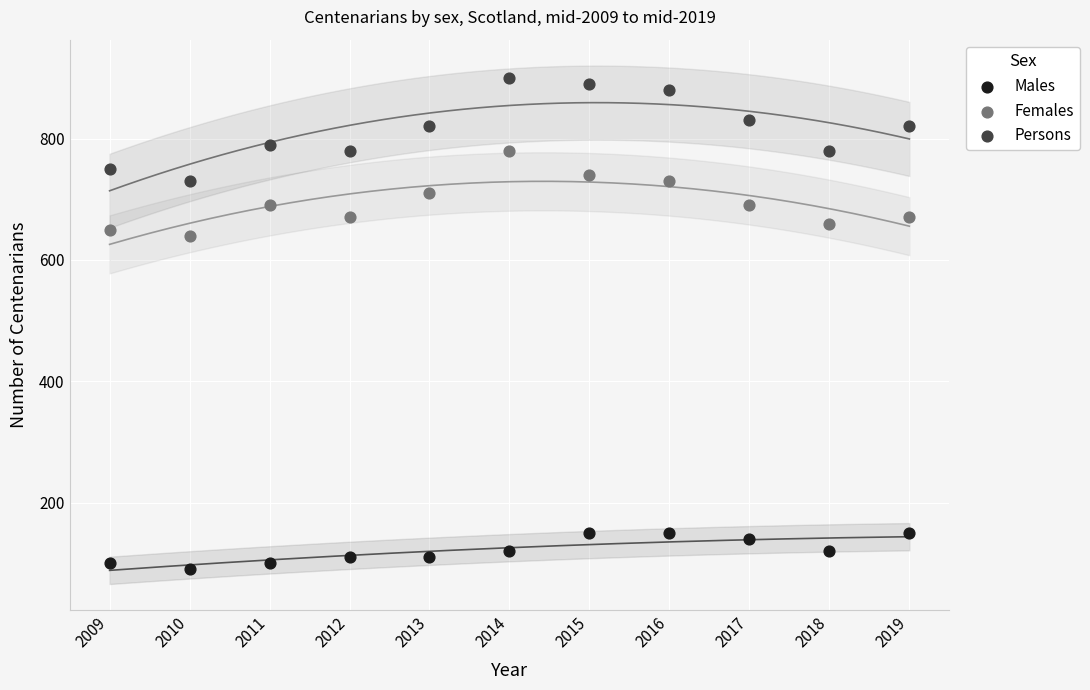

Across all series, what Y value is closest to 495?

640